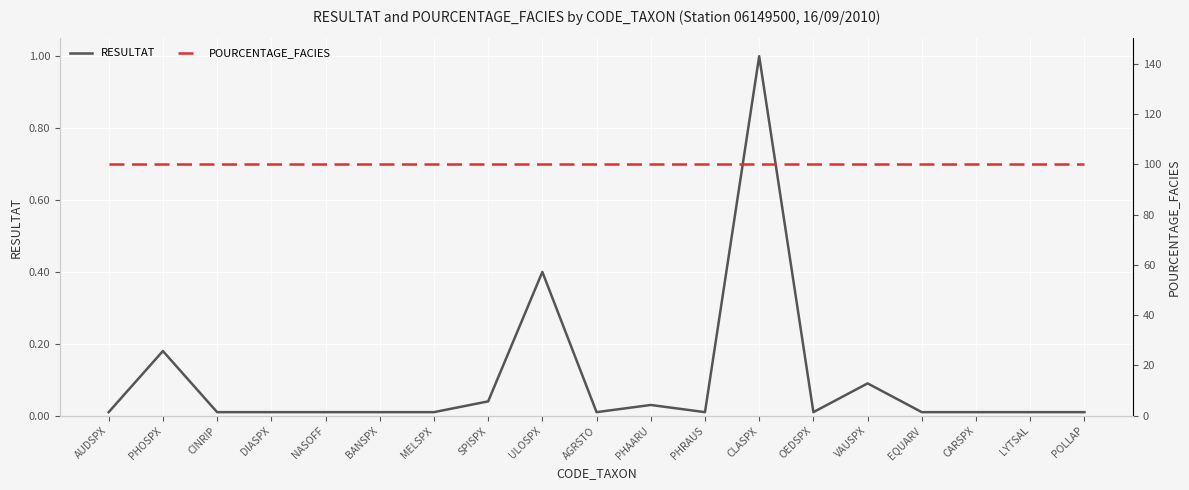

What position from the right is OEDSPX?

6